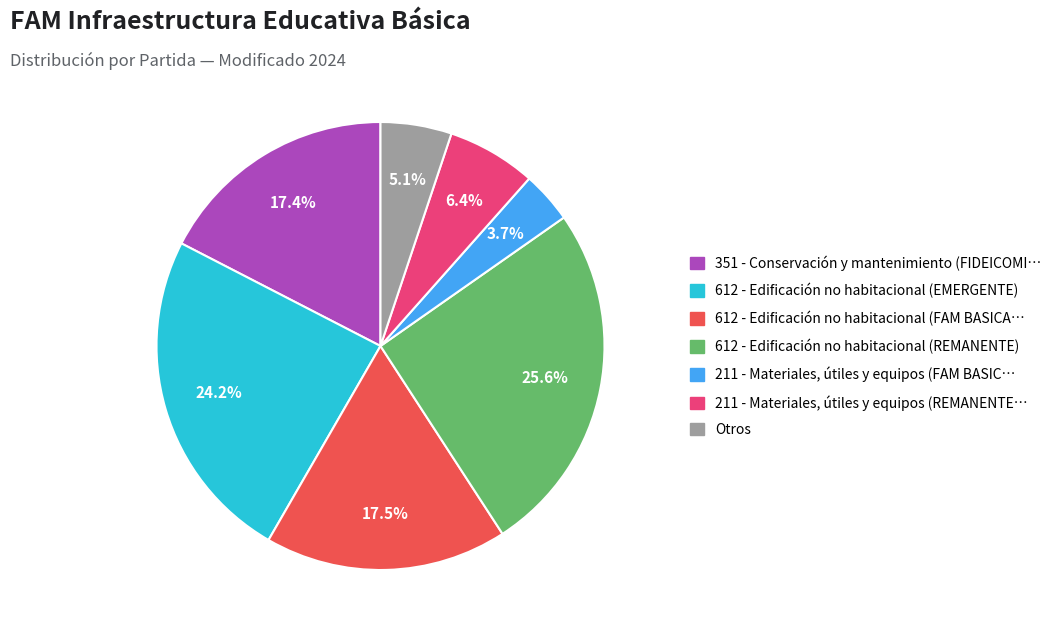

Is there a majority slice in this chart?

No